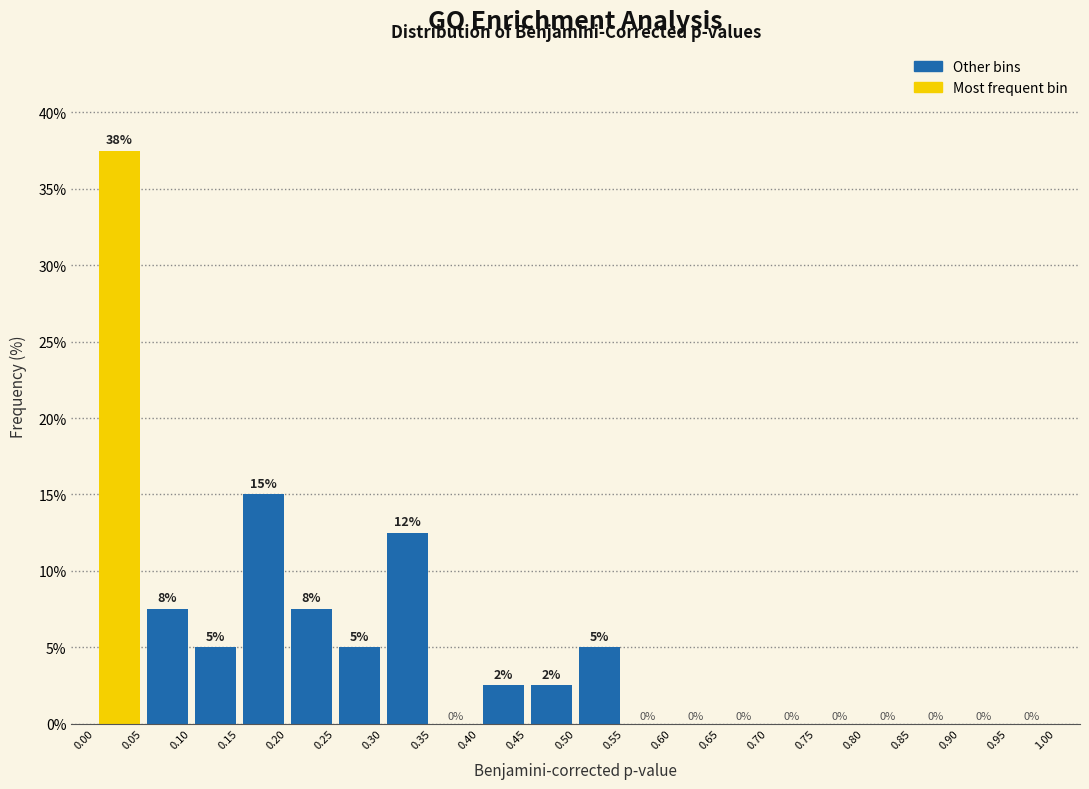

Over which range of the x-axis is the bar tallest?

0.00 to 0.05